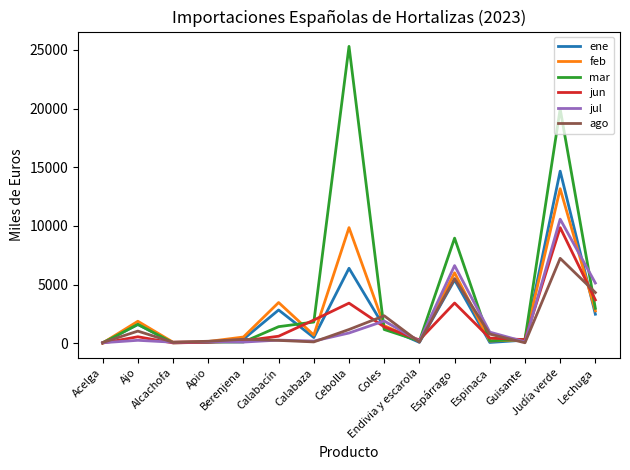

Which series has the largest total across all categories?

mar